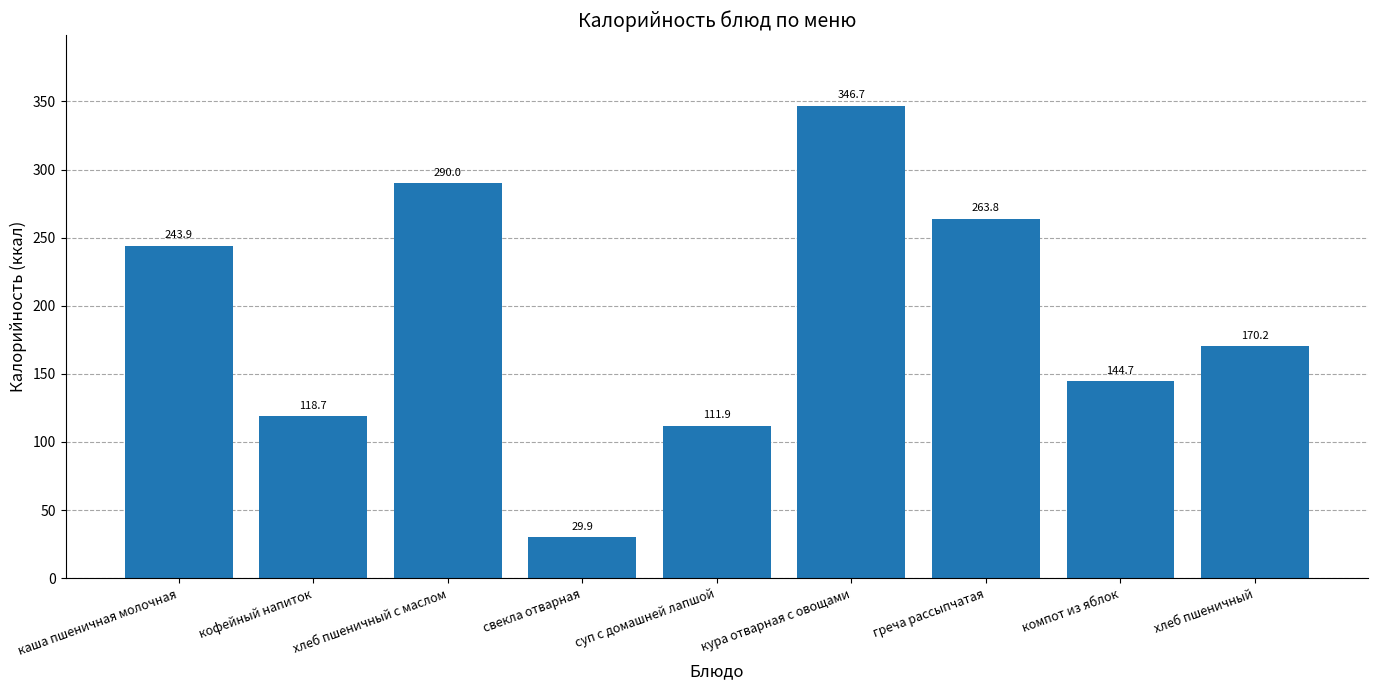

How many categories are shown in the chart?

9